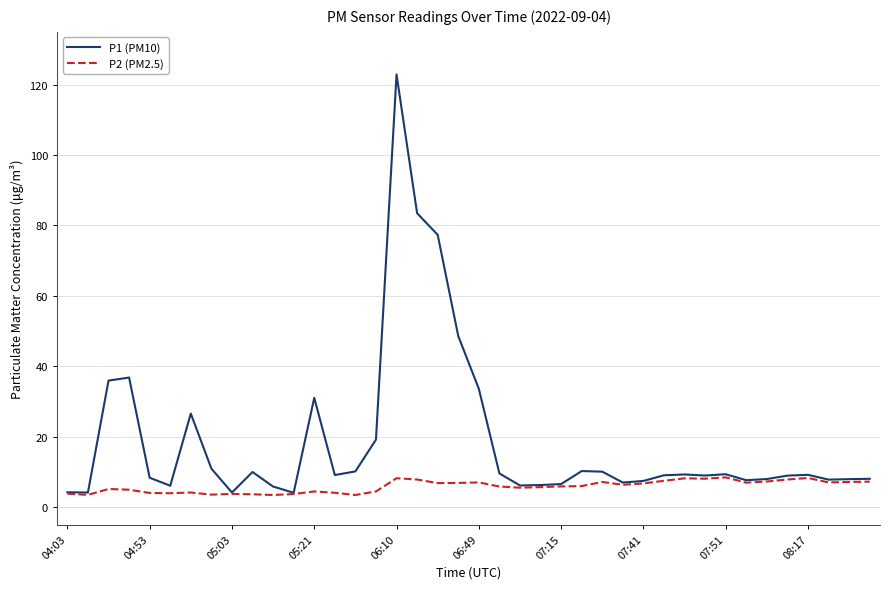

Rank the series by their maximum value, from highest to lowest.

P1 (PM10), P2 (PM2.5)